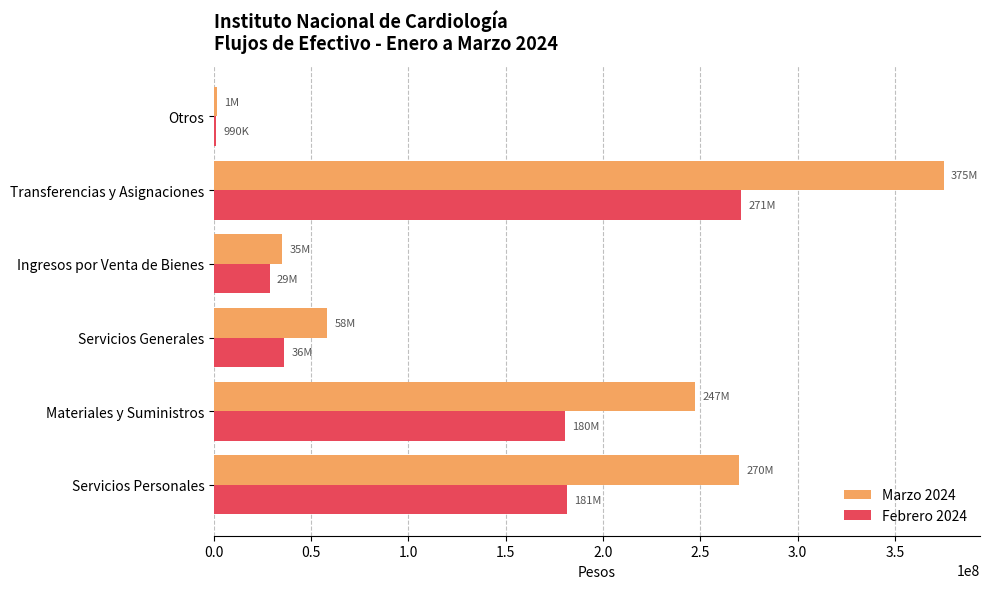

What is the maximum value shown in the chart?

375070110